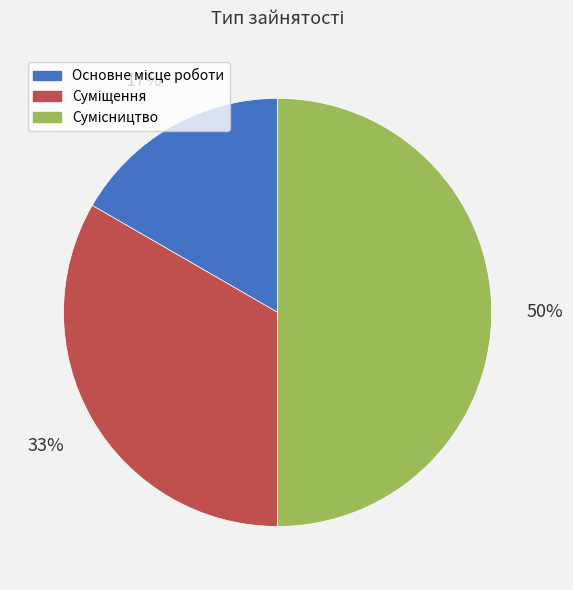

To the nearest percent, what is the difference between the largest and smallest slice percentages?

33%